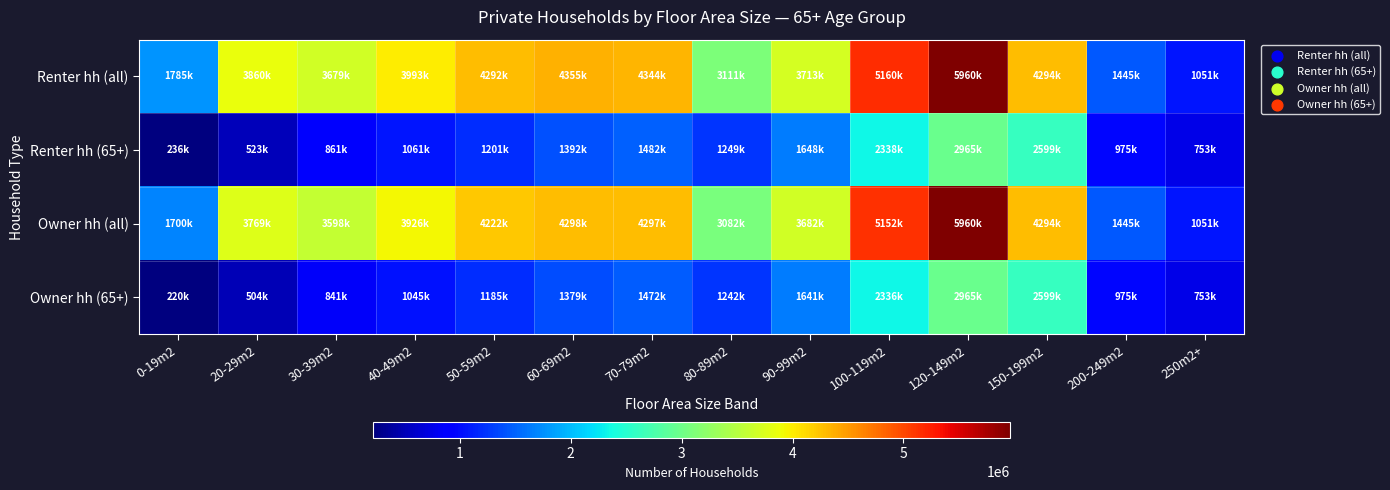

At how many categories does at least one series exceed 2871235?

11